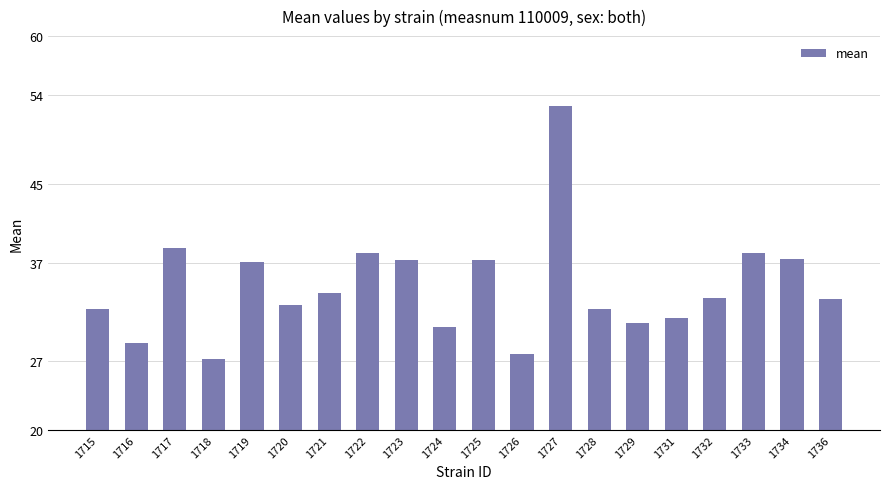

What is the change in value from 1727 to 1734?

-15.5